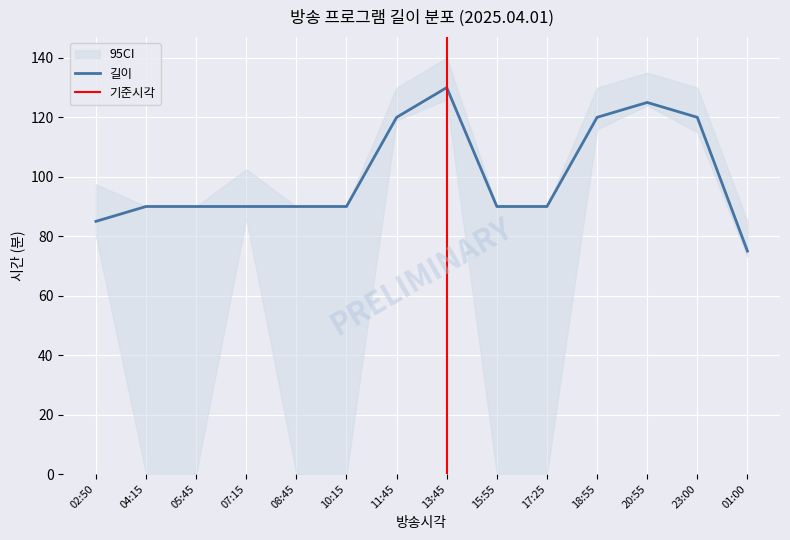

Is it true that 길이 equals 224 at 13:45?

False